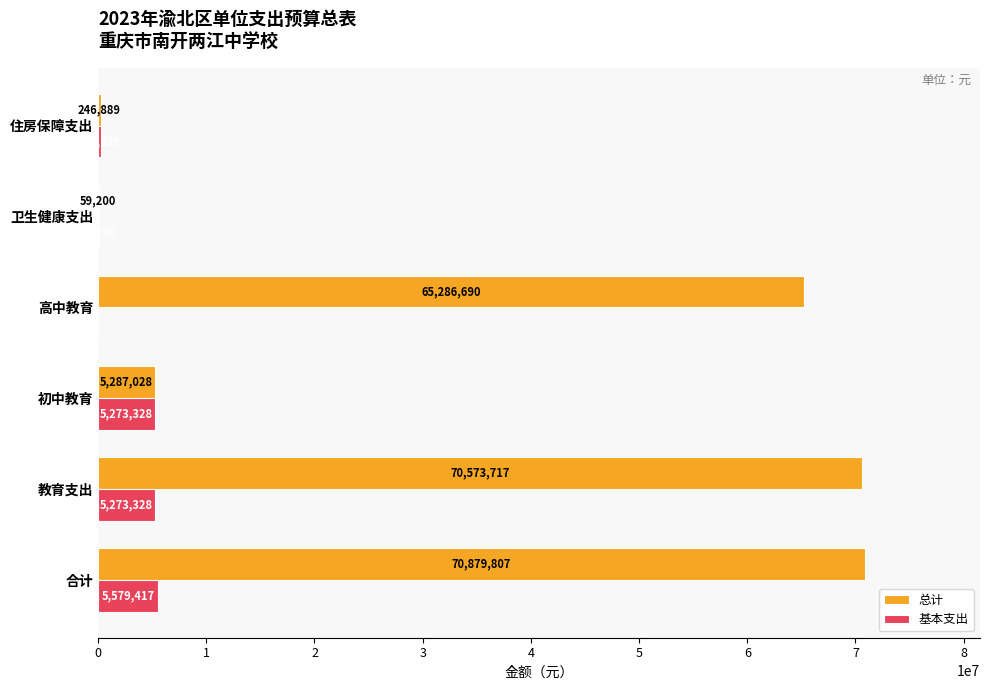

What are all the series names shown in the legend?

总计, 基本支出